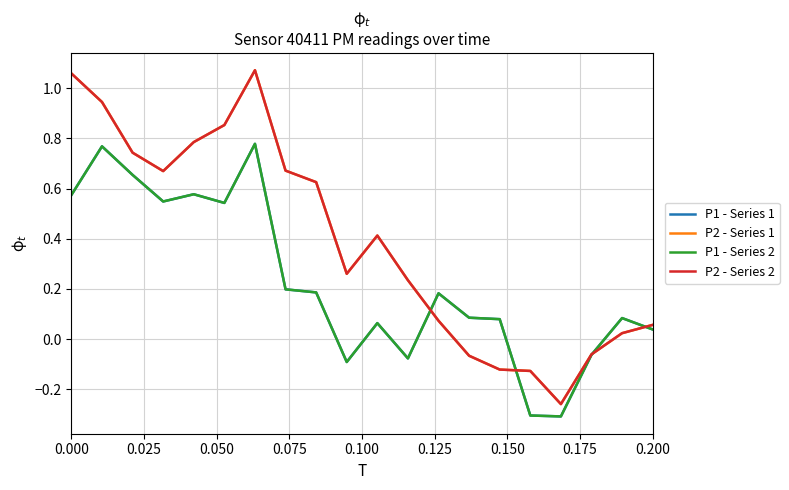

True or false: P2 - Series 2 and P2 - Series 1 cross at least once.

False